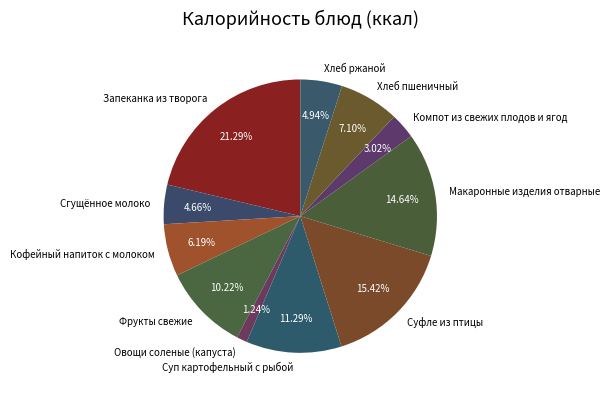

Count the number of slices in the pie.

11